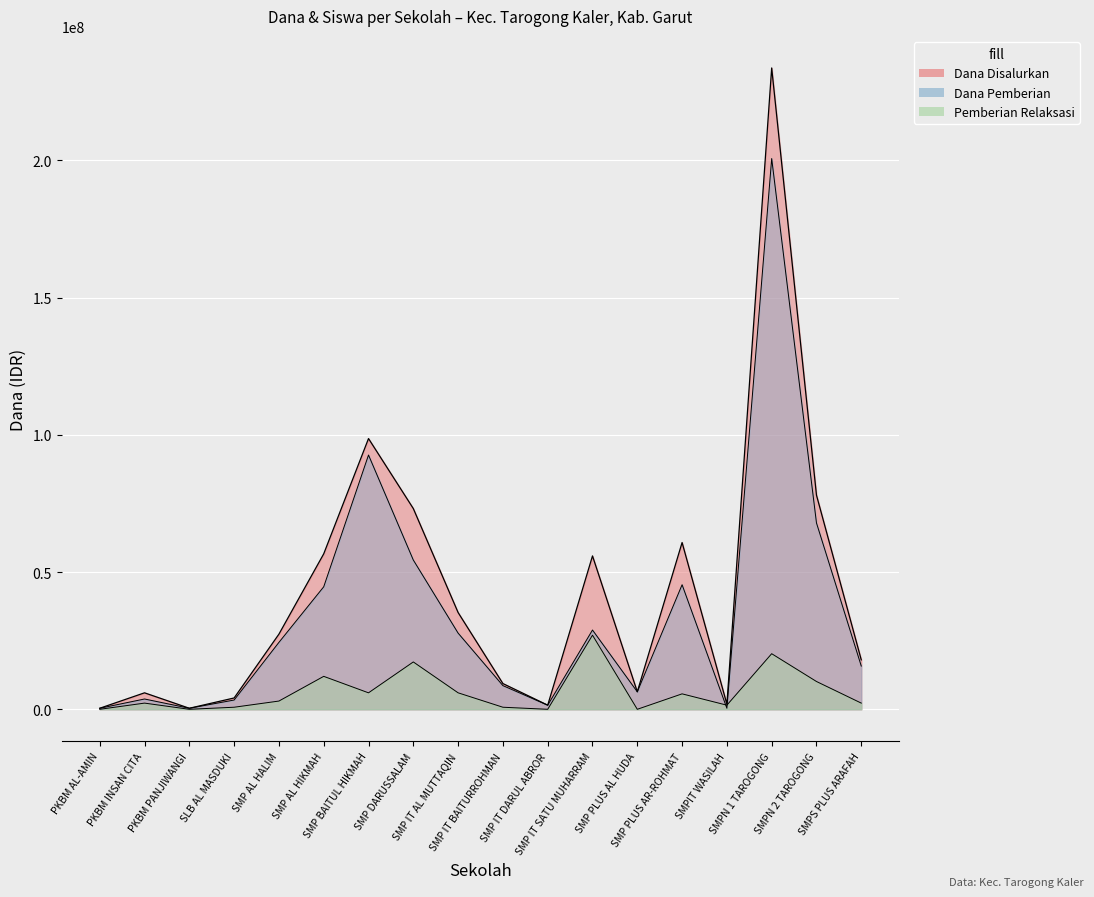

What is the maximum value shown in the chart?

233625000